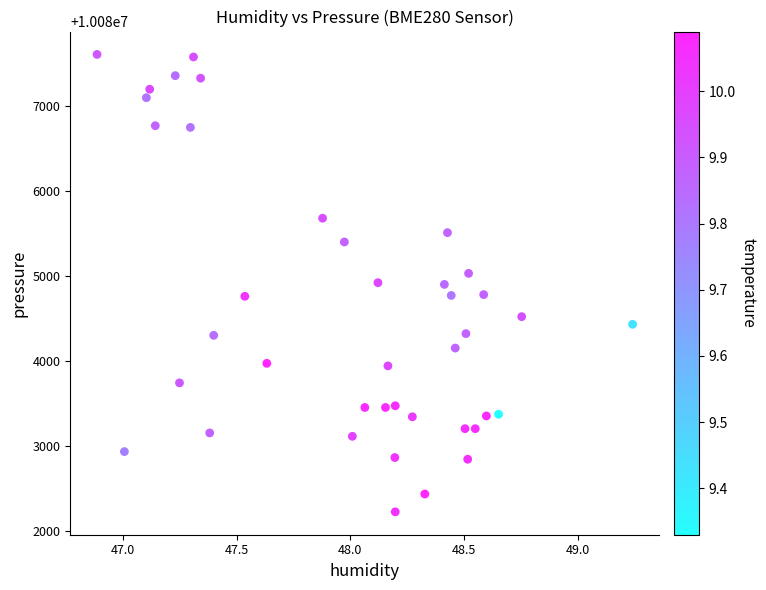

What is the range of Y values (max minus min)?

5390